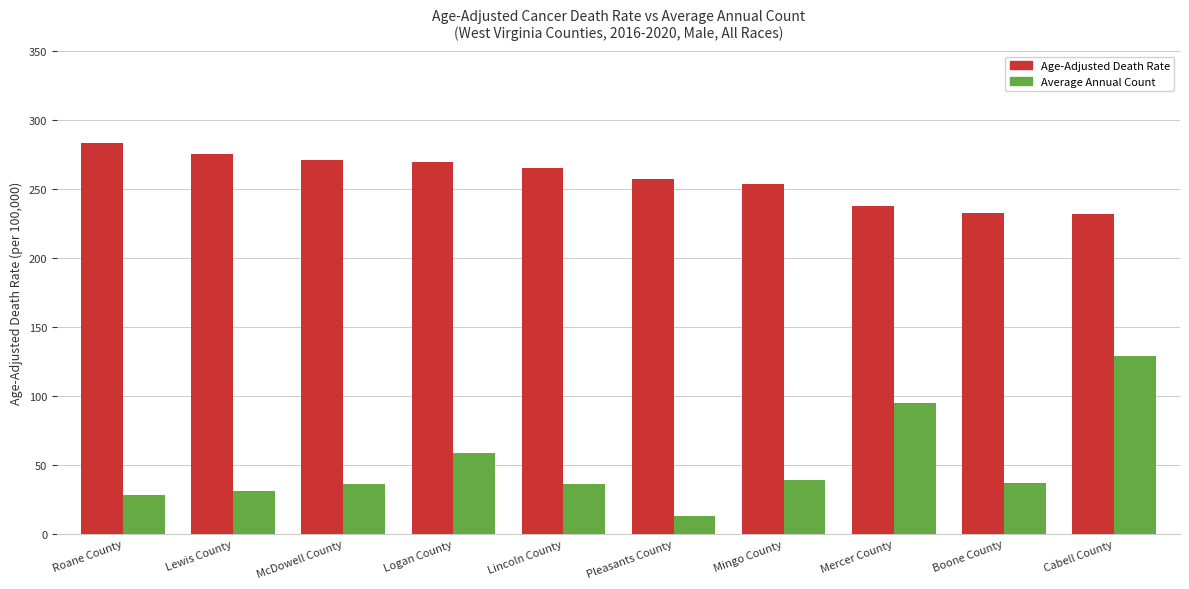

List the series in order of their overall mean, highest first.

Age-Adjusted Death Rate, Average Annual Count